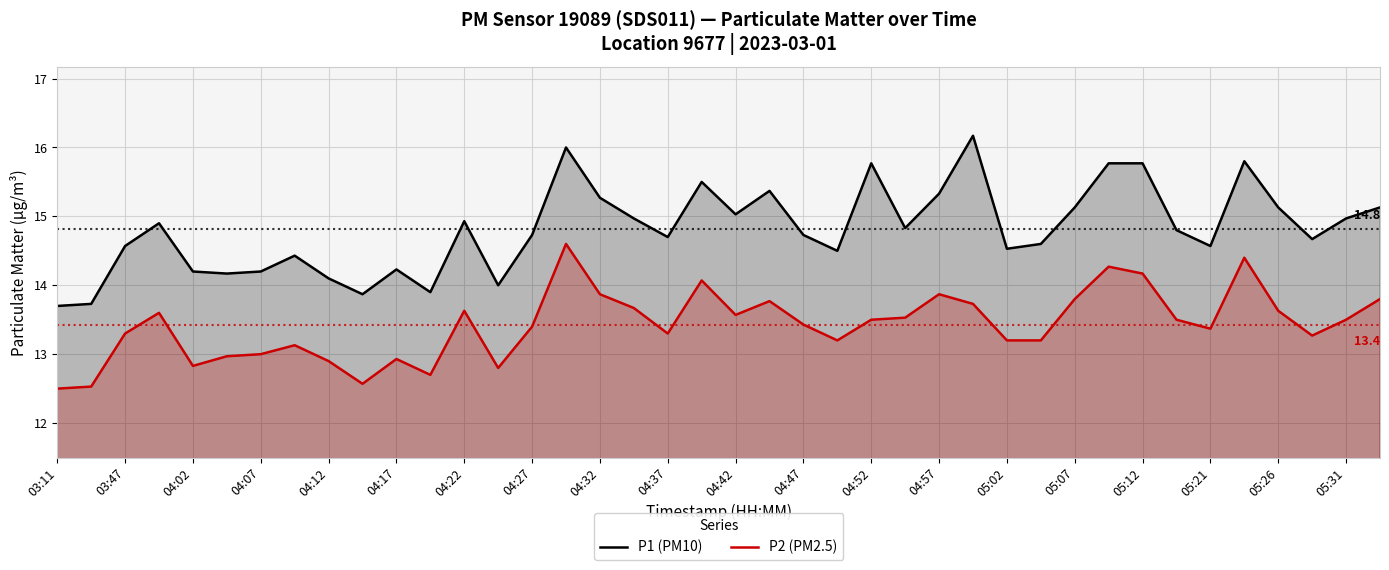

In P2 (PM2.5), how many points are lower than both neighbors (excluding endpoints)?

9